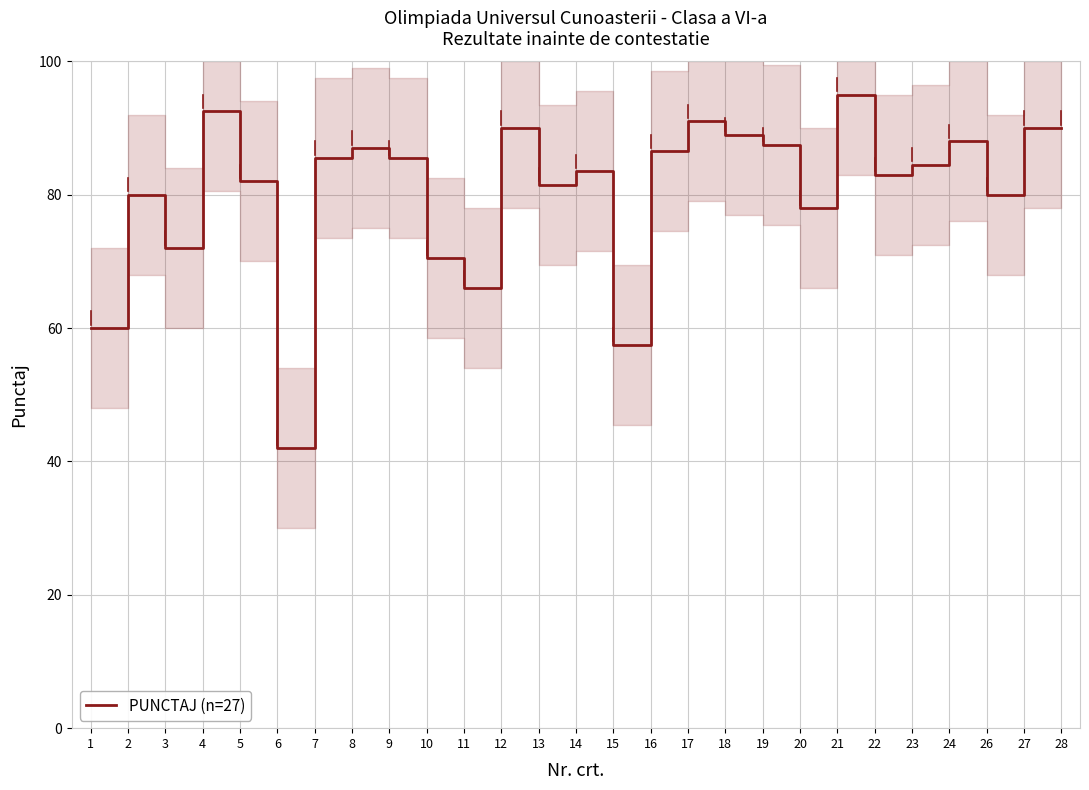

What is the approximate value at 14?

83.5